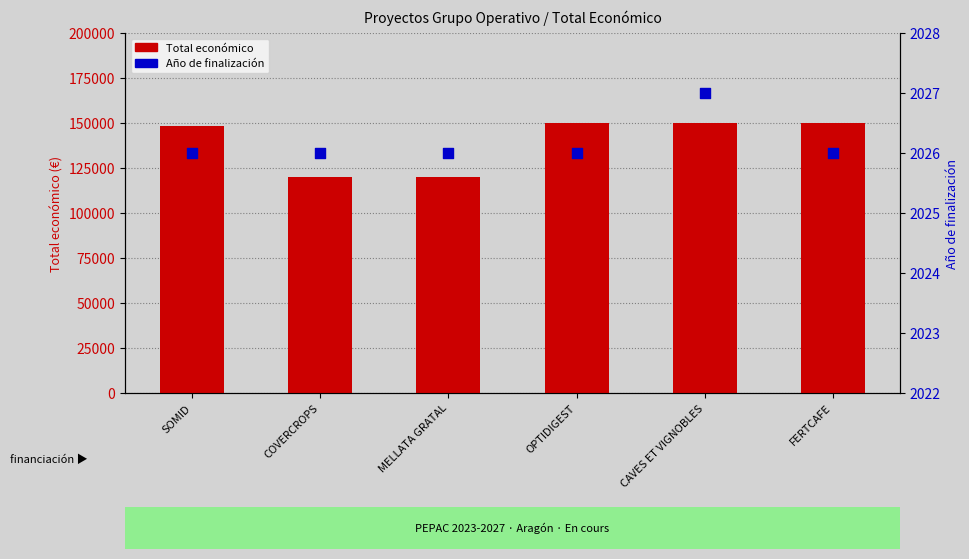

At which category is the sum across all series the highest?

CAVES ET VIGNOBLES